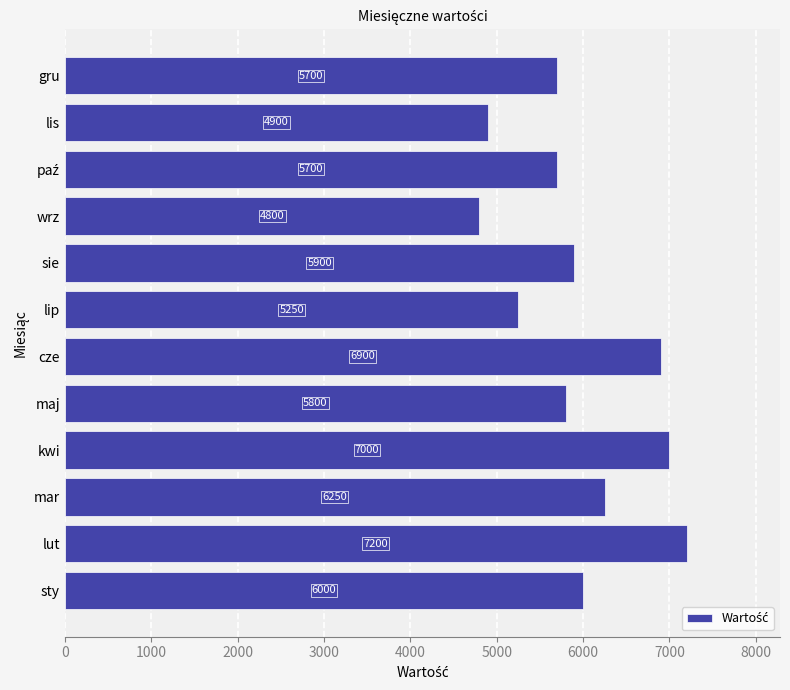

Where is the data nearest to the value 6000?

sty